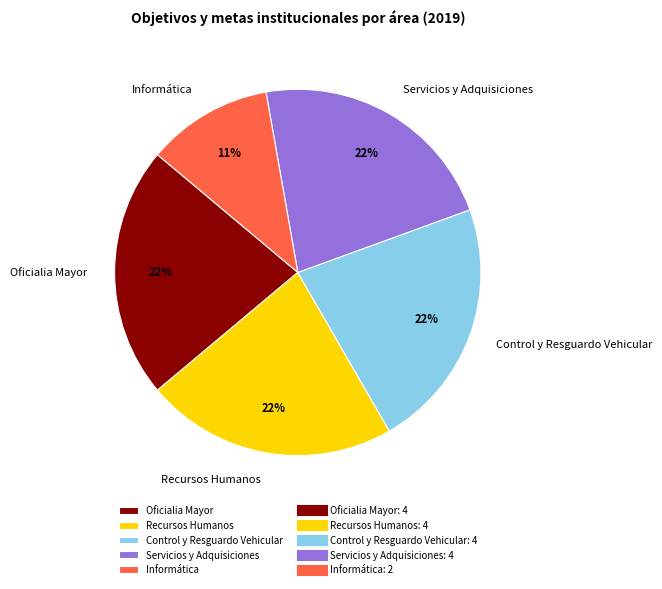

What is the ratio of the value at Control y Resguardo Vehicular to the value at Servicios y Adquisiciones?

1.0